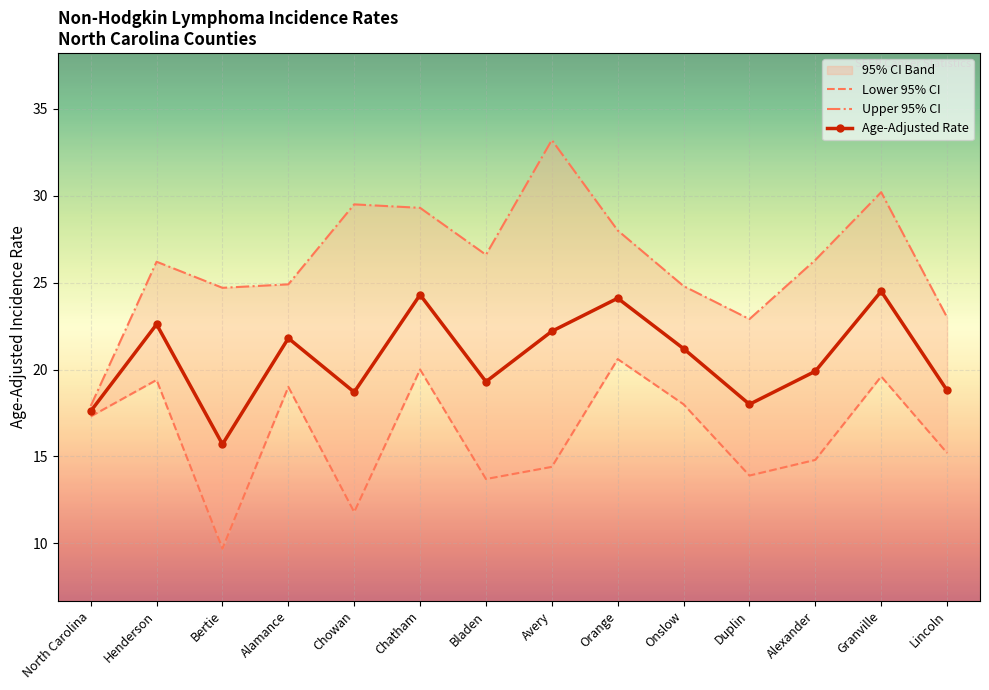

The Age-Adjusted Rate series shows 9.1 at Onslow. True or false?

False